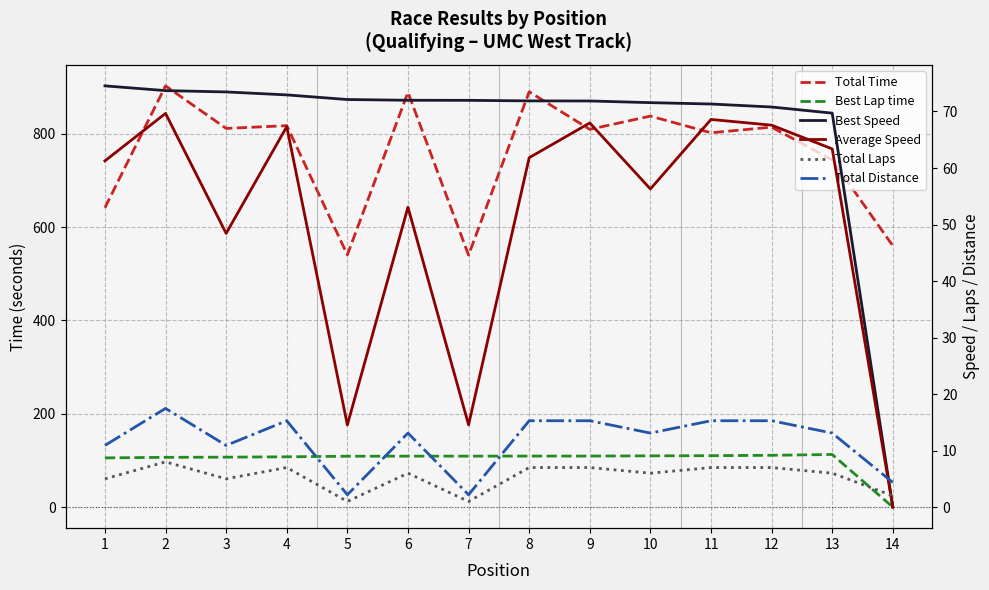

Is it true that Average Speed equals 63.4 at 13?

True